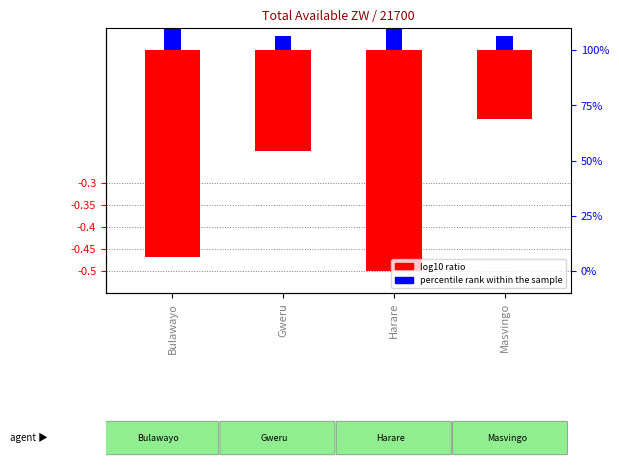

Count the percentile rank within the sample values in the range 0 to 1.

4